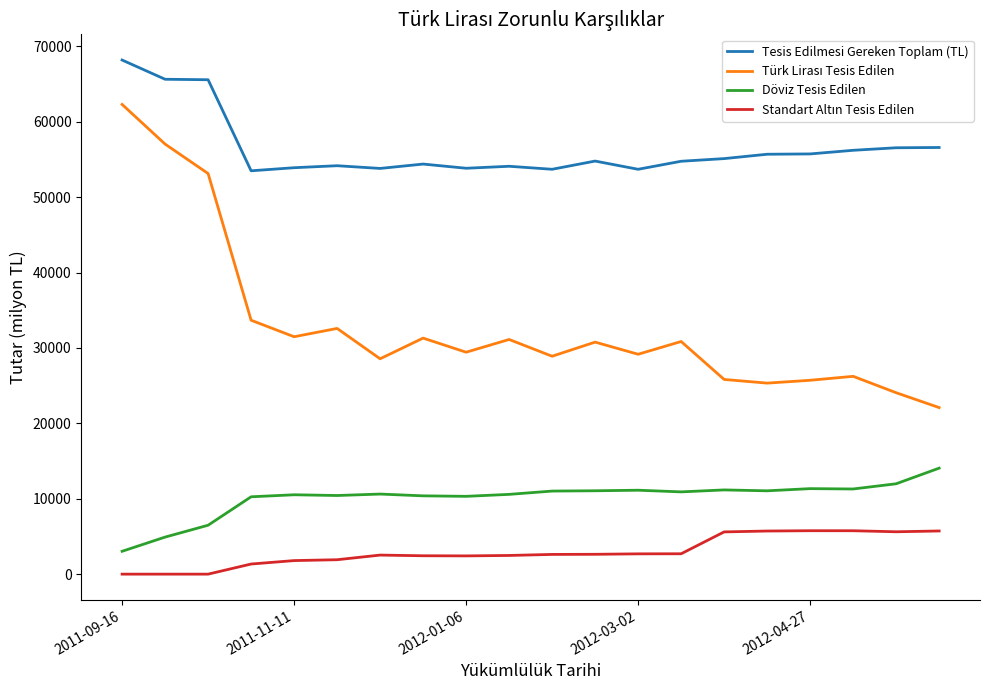

Which series has the largest total across all categories?

Tesis Edilmesi Gereken Toplam (TL)